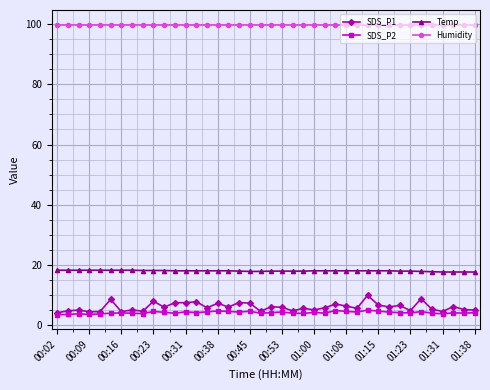

What is the value of the Humidity point at the 29th from the left?

99.9